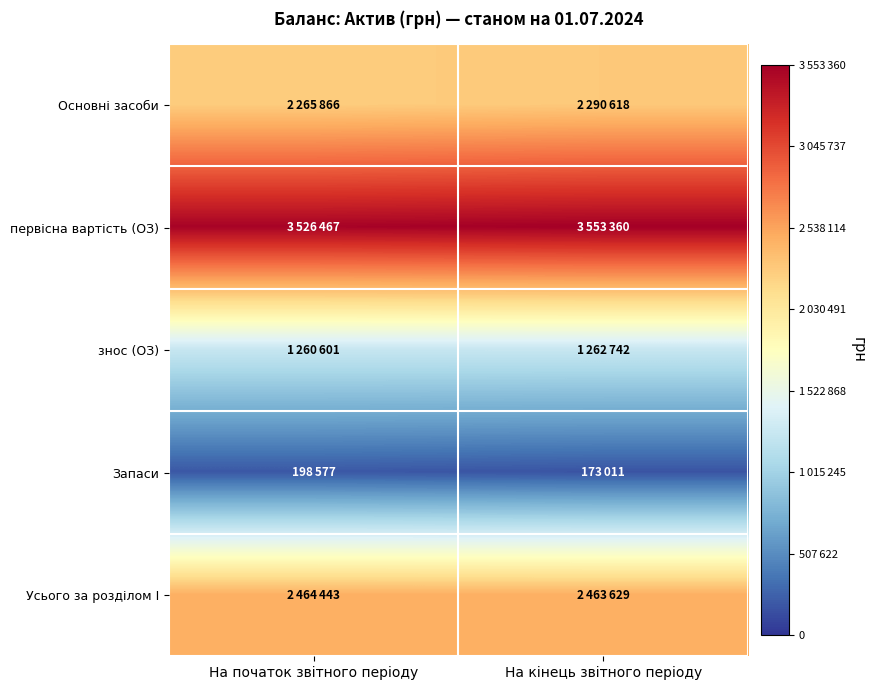

Which category has the highest value across all series?

На кінець звітного періоду